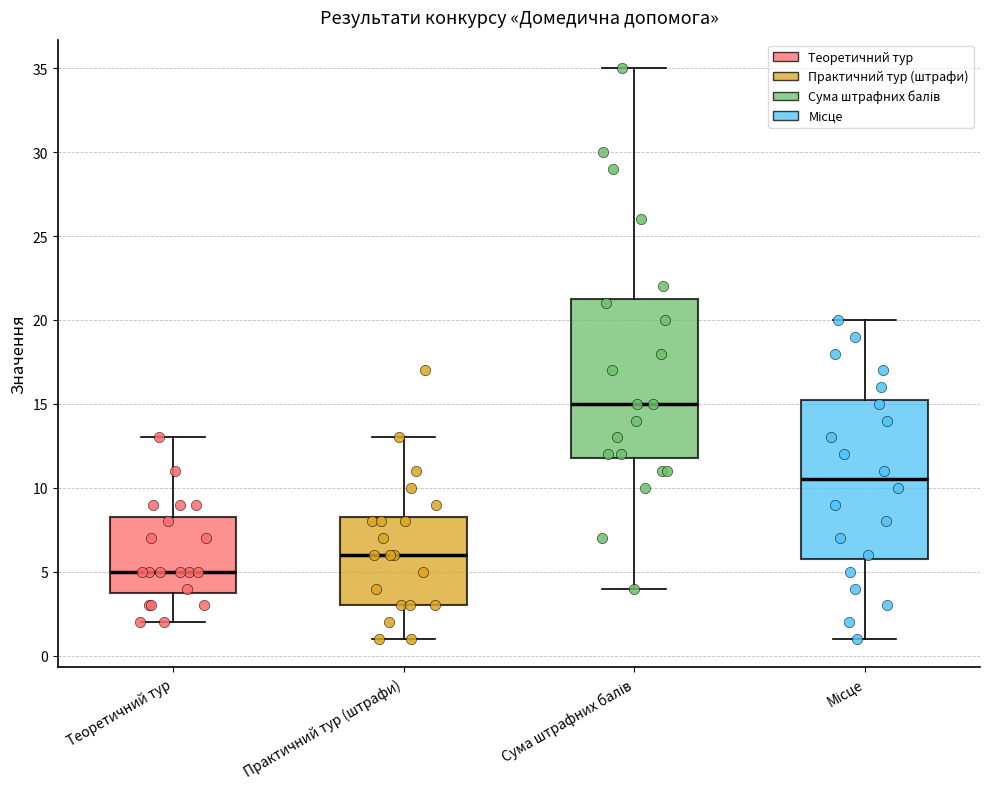

Reading left to right, read every box against the y-axis: the position of its median line, the range the box covers, and the ends of its whiskers. The values are not printed on the chart, so give them approximately, as read against the axis.

Теоретичний тур: median 5.0, box 4.0 to 8.5, whiskers 2.0 to 13.0
Практичний тур (штрафи): median 6.0, box 3.0 to 8.5, whiskers 1.0 to 13.0
Сума штрафних балів: median 15.0, box 12.0 to 21.5, whiskers 4.0 to 35.0
Місце: median 10.5, box 6.0 to 15.5, whiskers 1.0 to 20.0